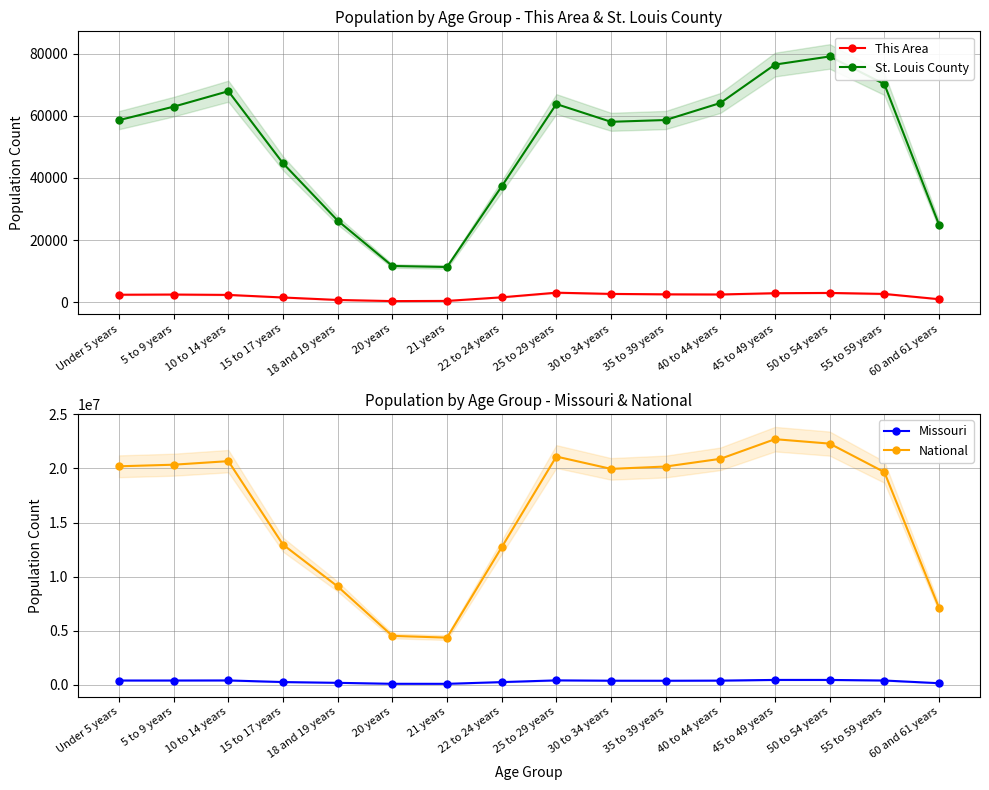

What is the maximum value shown in the chart?

22708591